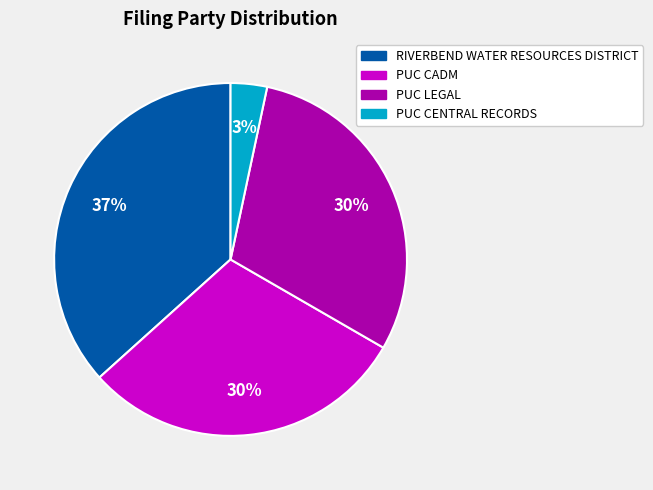

To the nearest percent, what is the average slice percentage?

25%